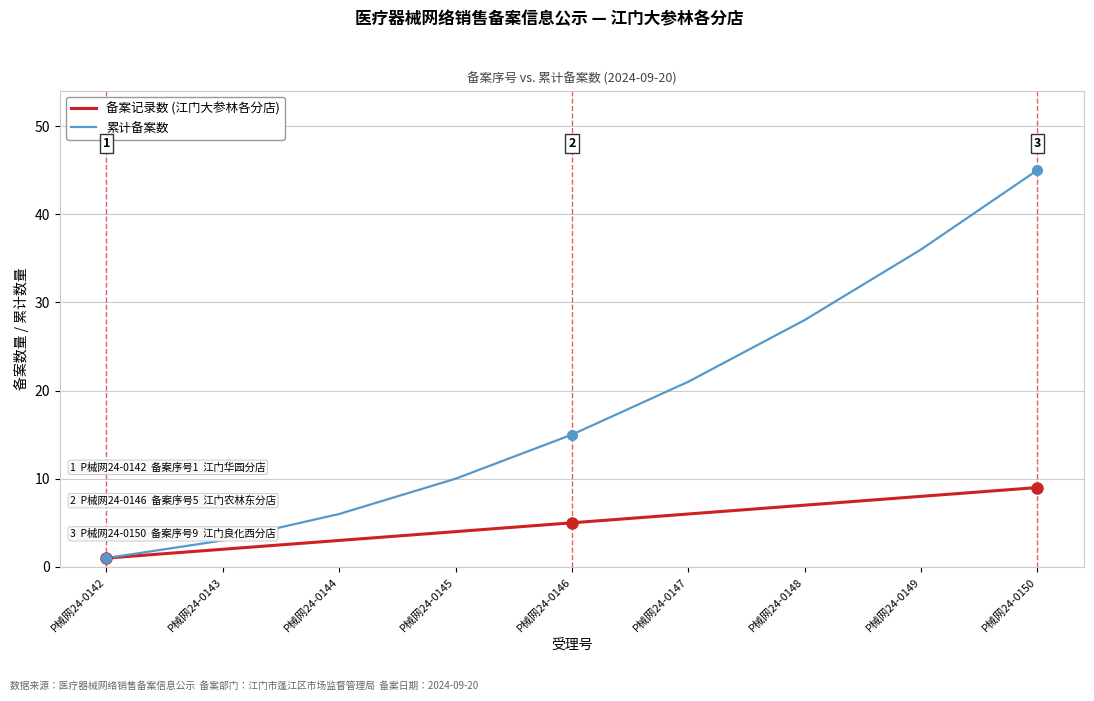

What is the minimum value shown in the chart?

1